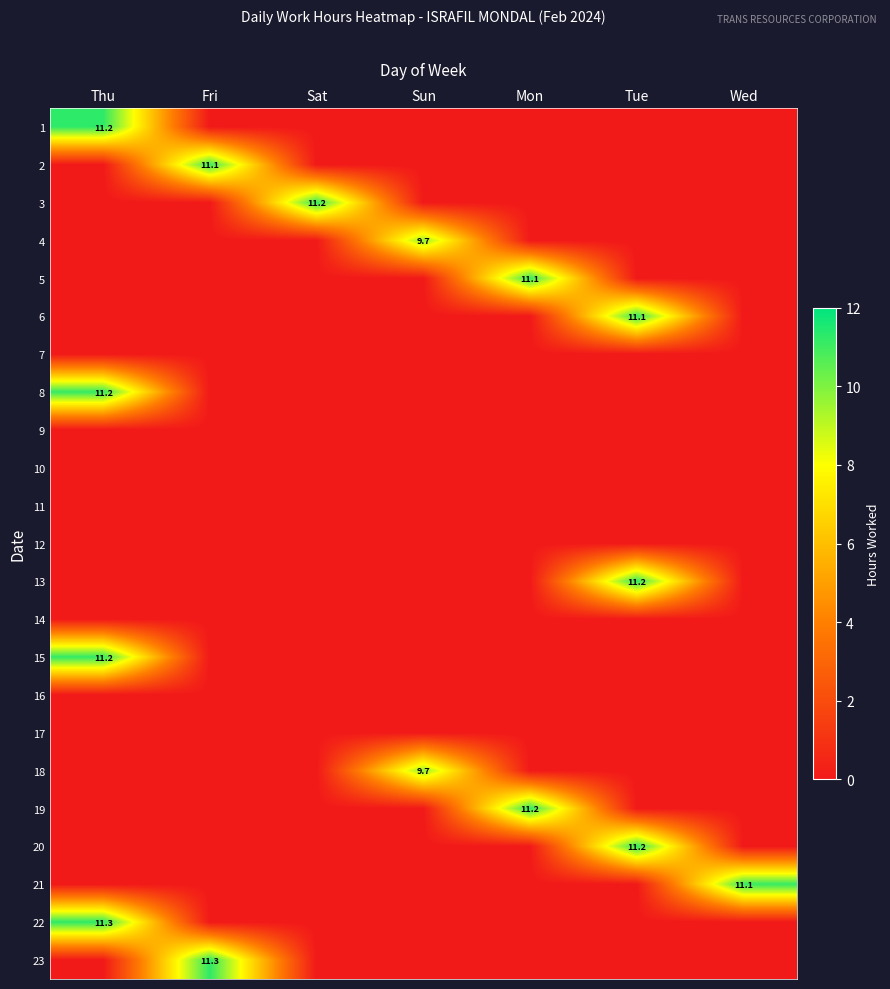

At which category is the sum across all series the highest?

Thu